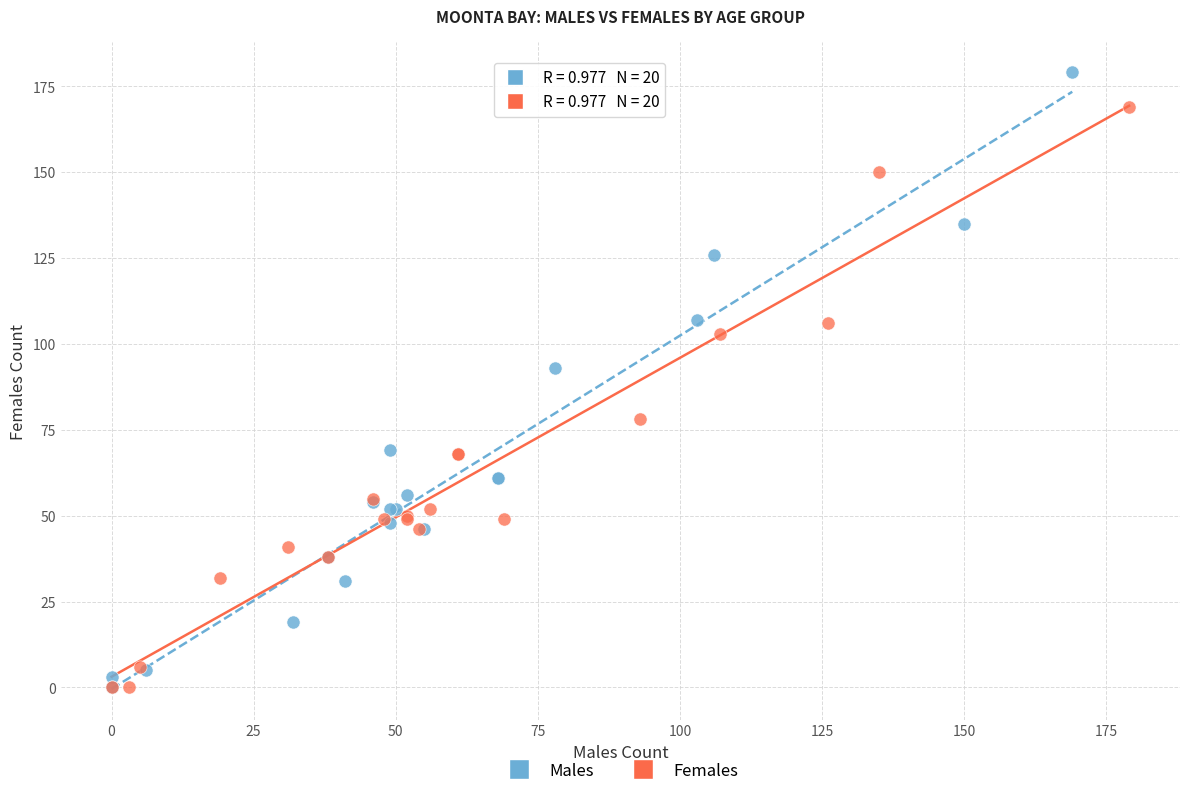

Which series contains the highest Y value?

Males